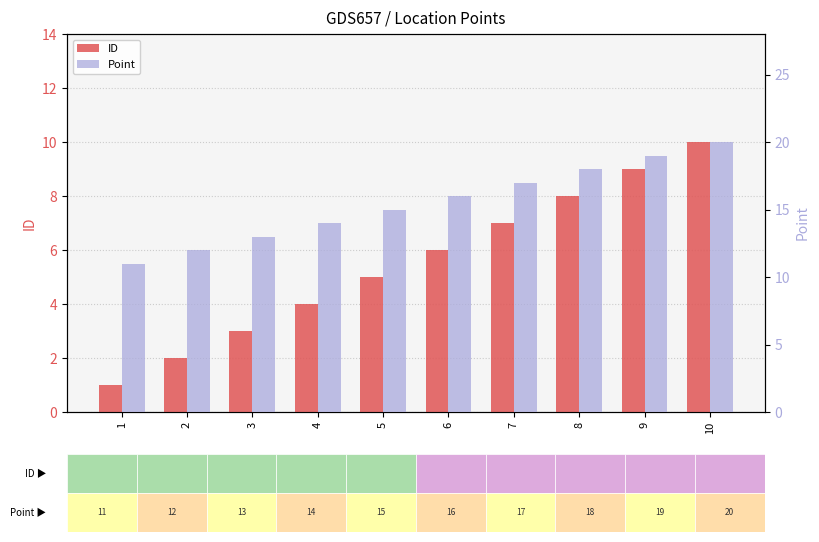

What is the value of the ID bar at the 4th from the left?

4